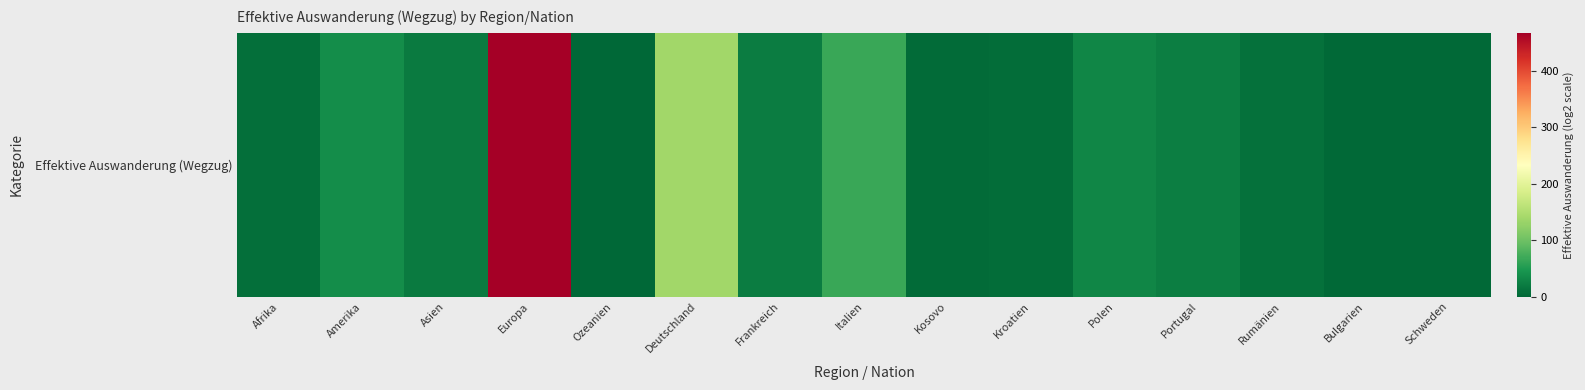

True or false: the data shows 66 at Italien.

True